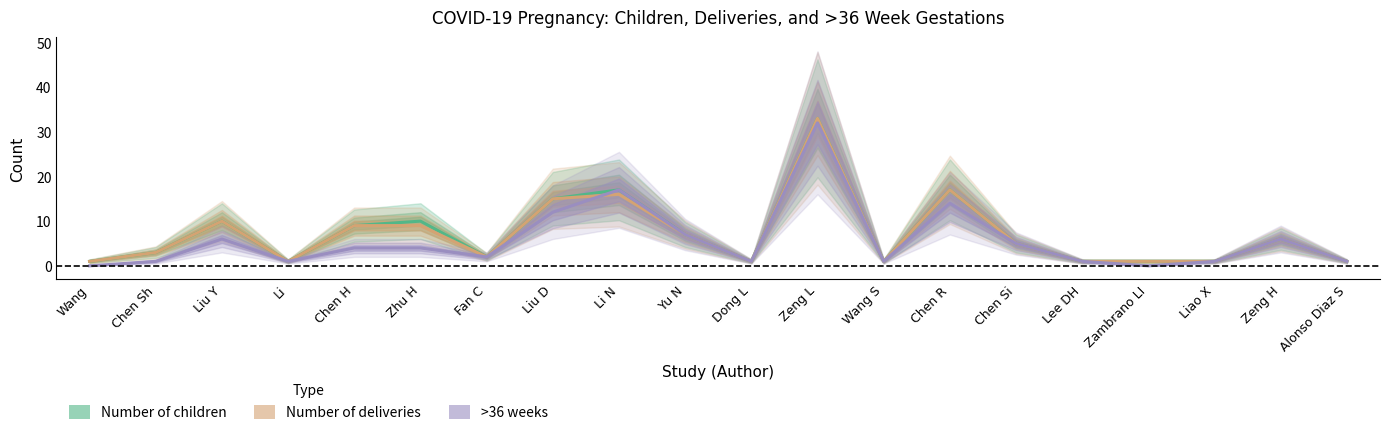

Where does the Number of deliveries series first go above 5?

Liu Y